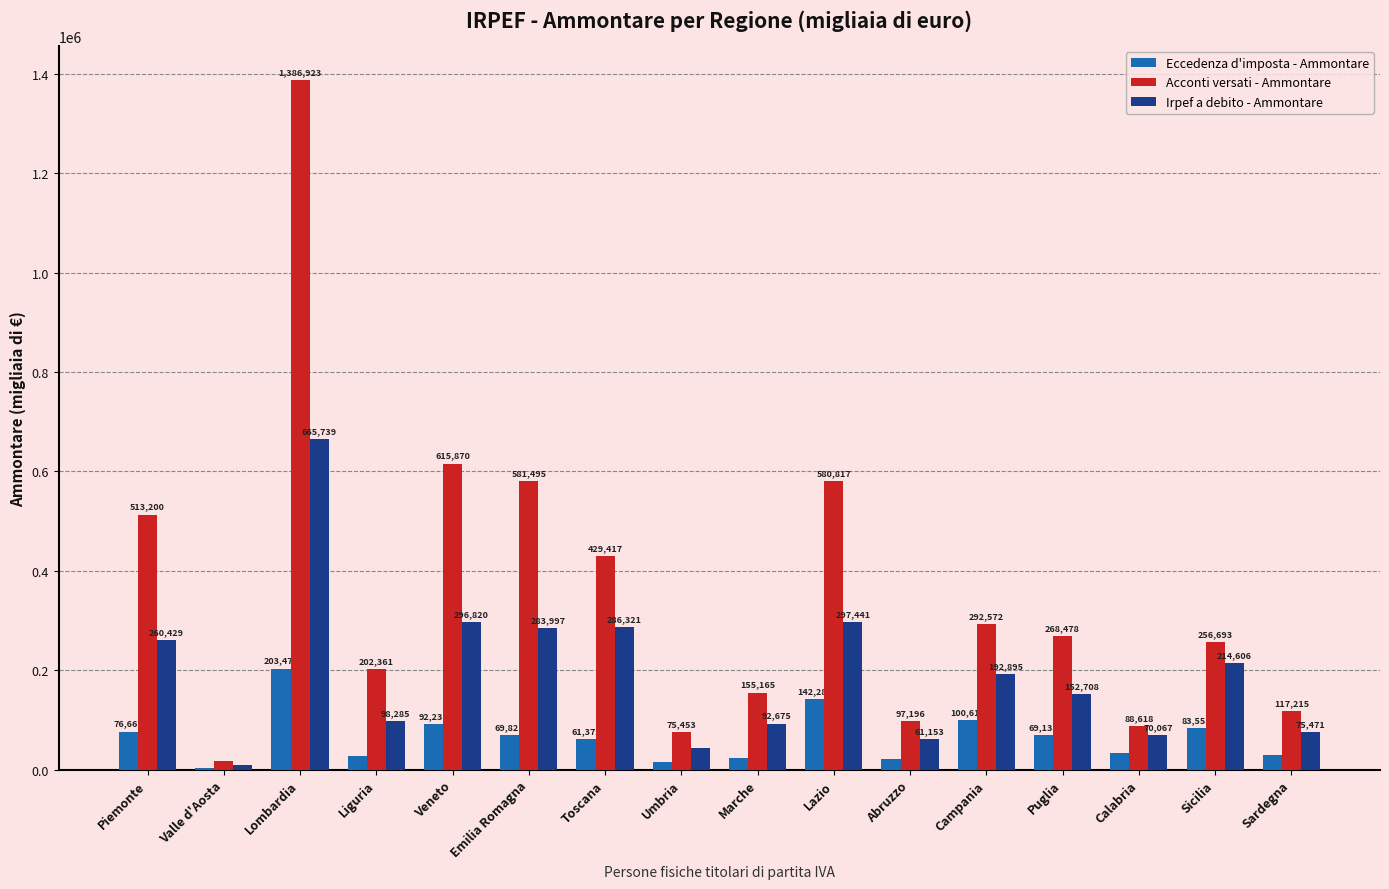

What is the sum of all Irpef a debito - Ammontare values?

3100991